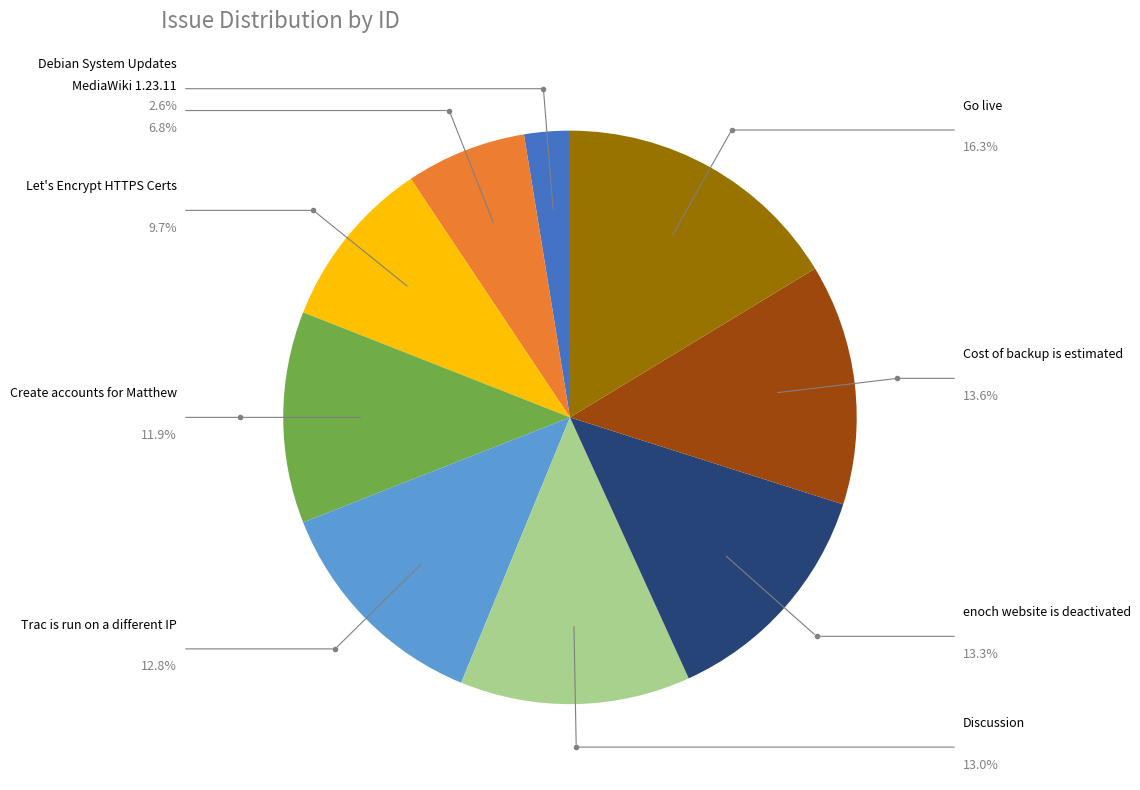

How many slices are in this pie chart?

9